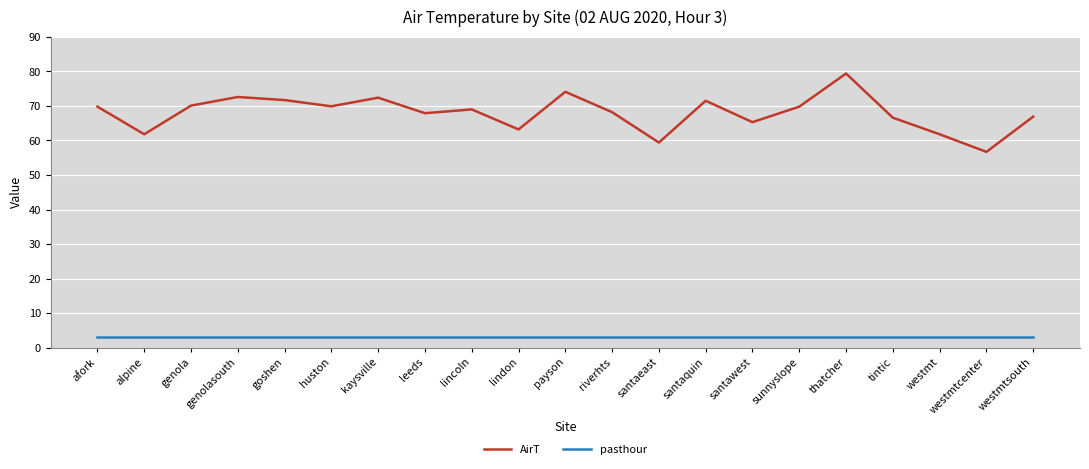

What position from the right is payson?

11